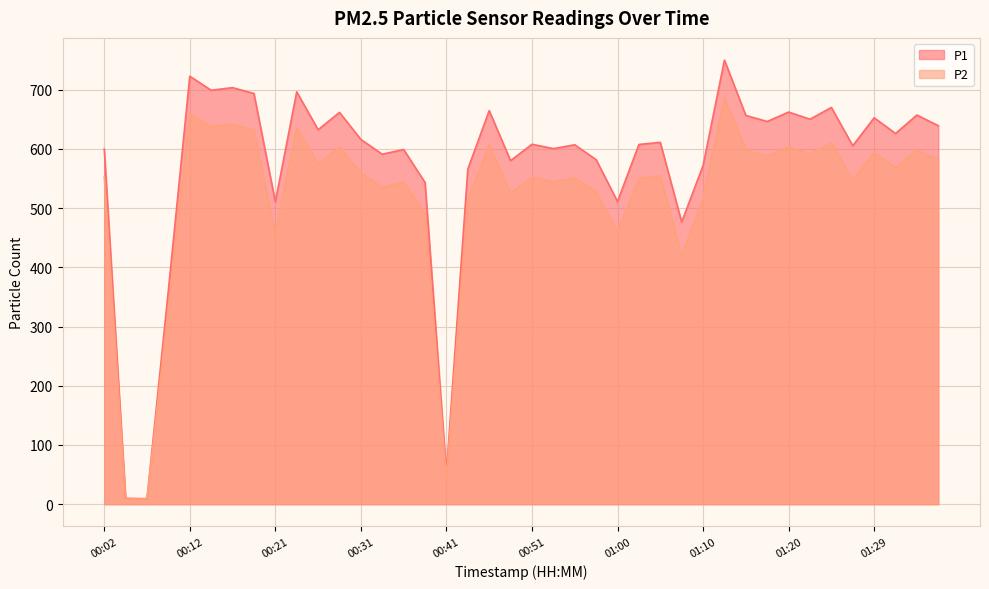

At which label does P2 reach its minimum?

00:07